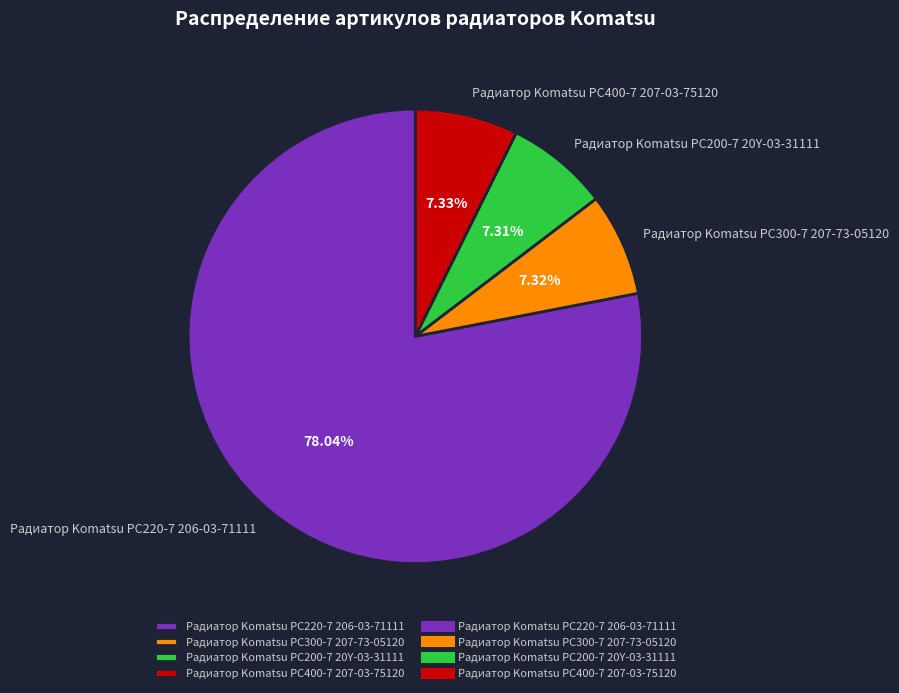

True or false: Радиатор Komatsu PC220-7 206-03-71111 accounts for 88% of the total.

False